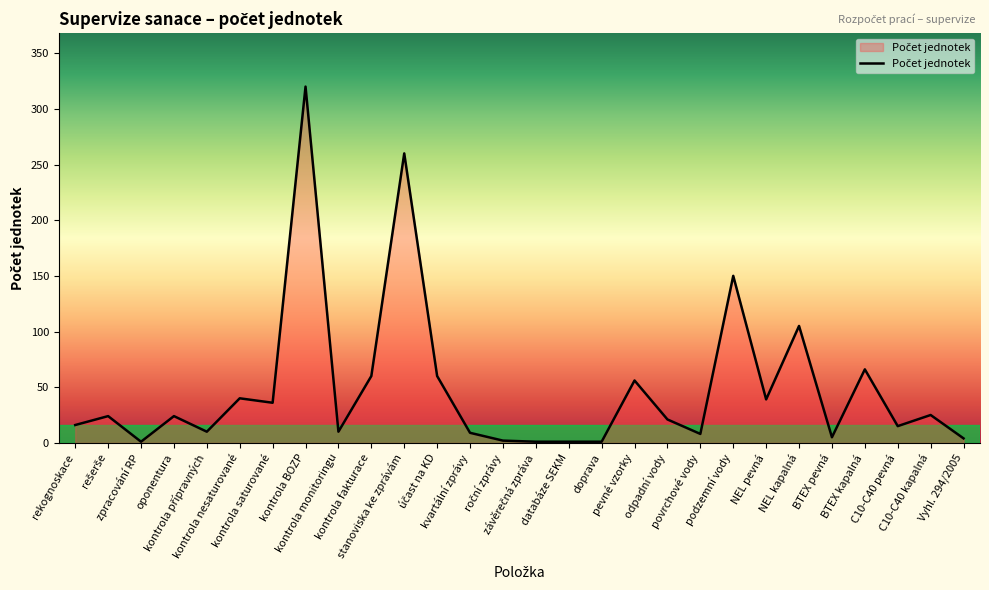

What is the difference between the second highest and minimum values?

259